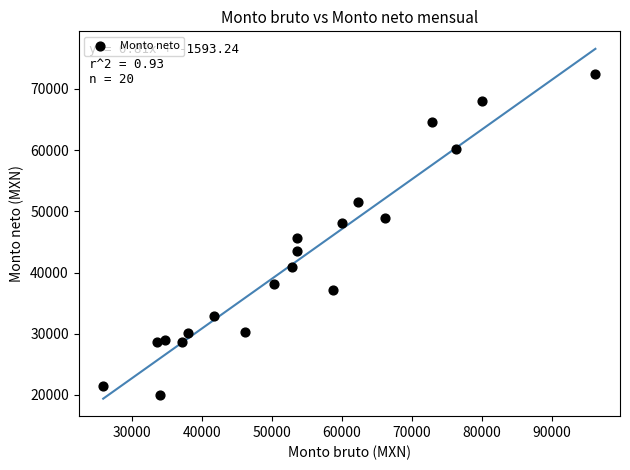

What is the range of Y values (max minus min)?

52511.3